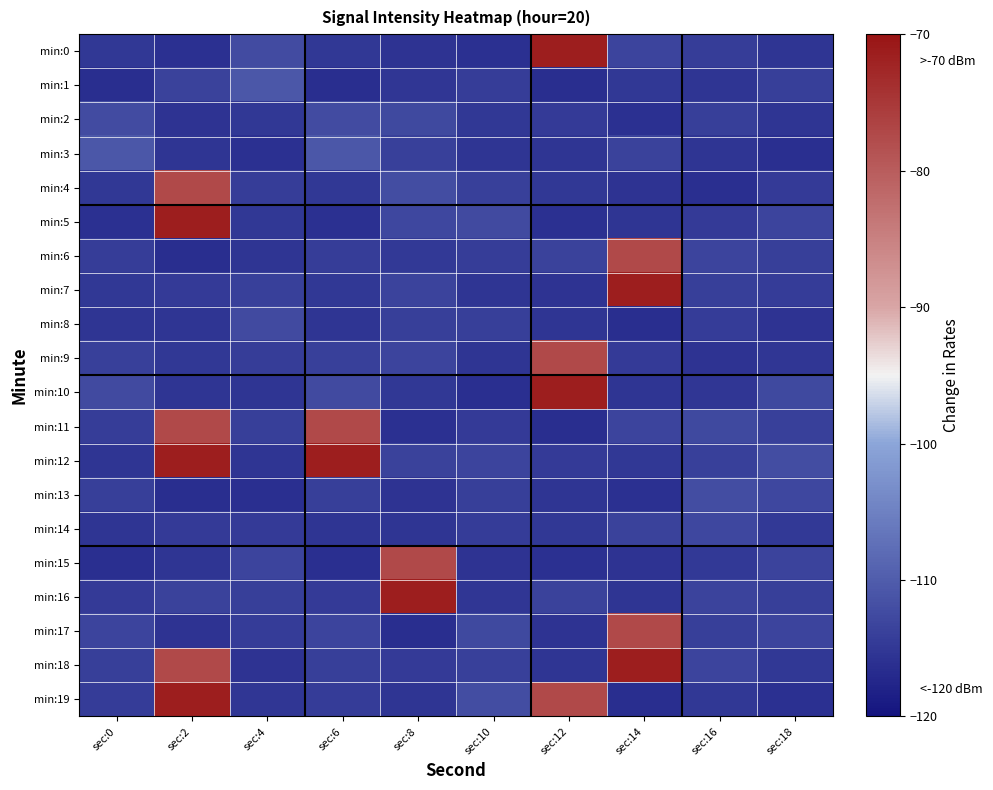

List the series in order of their peak value, highest first.

min:0, min:5, min:7, min:10, min:12, min:16, min:18, min:19, min:4, min:6, min:9, min:11, min:15, min:17, min:1, min:3, min:13, min:2, min:8, min:14